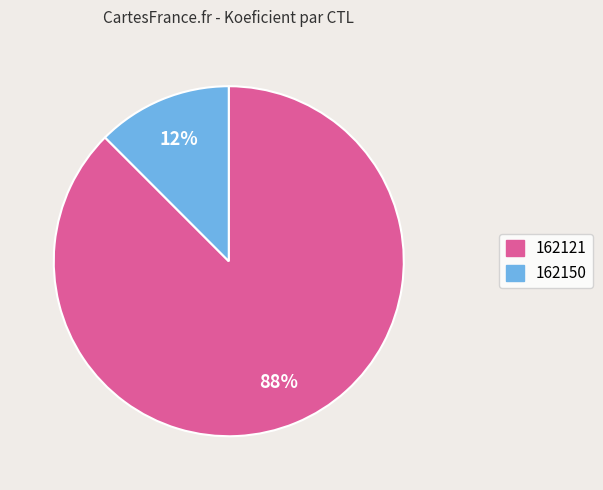

Between 162121 and 162150, which is larger?

162121